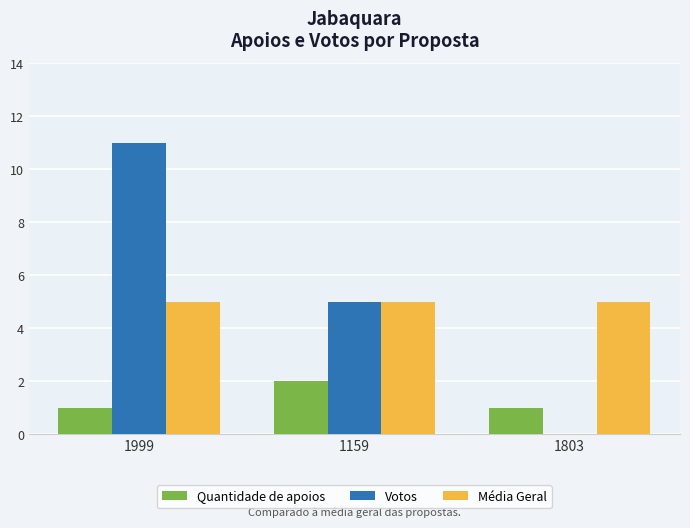

Which label corresponds to the largest value in the chart?

1999